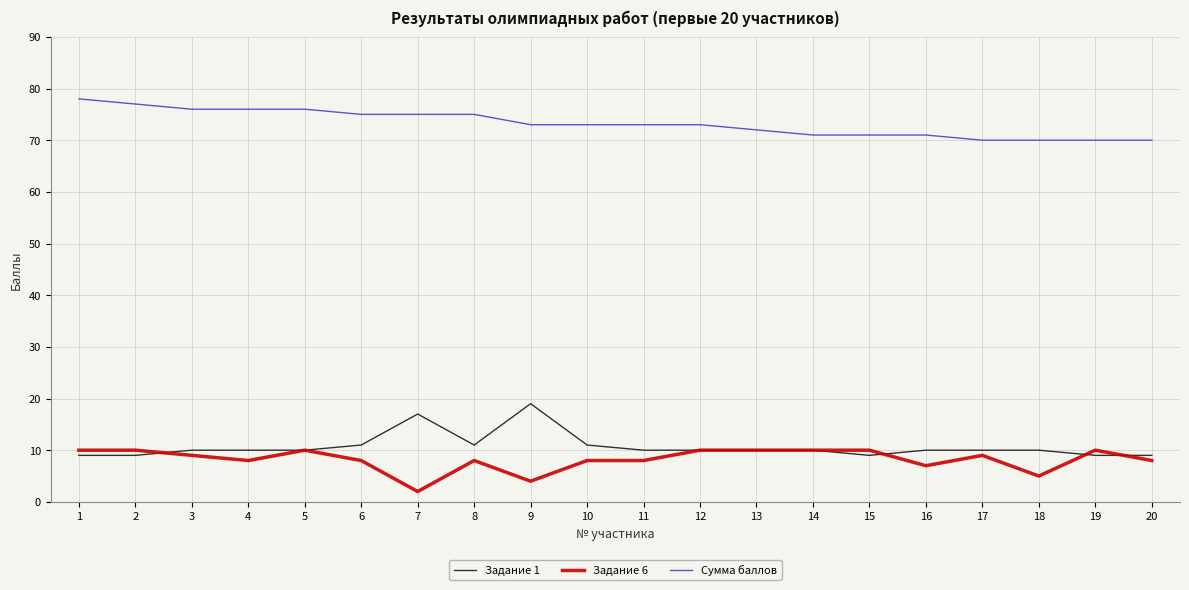

True or false: Сумма баллов and Задание 6 intersect in this chart.

False